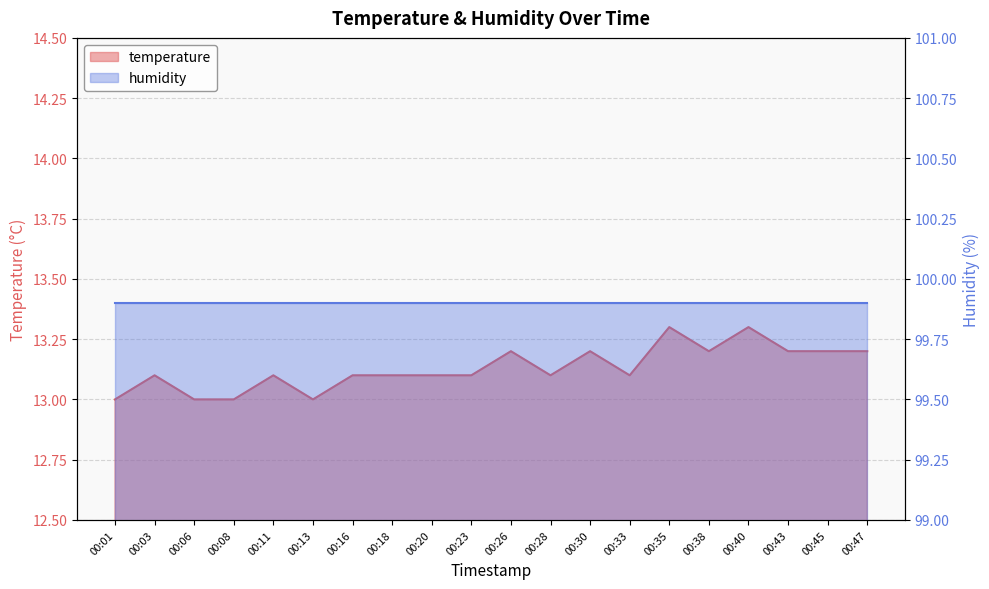

True or false: the data shows 5.1 at 00:11.

False